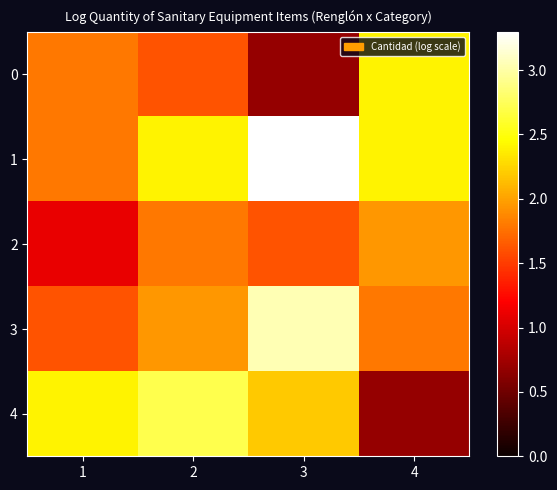

Which series has the largest total across all categories?

1